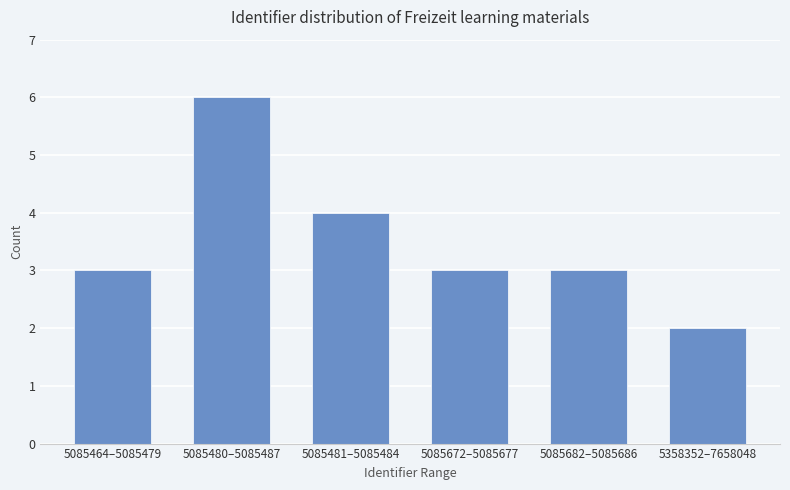

At which category does the chart reach its peak across all series?

5085480–5085487